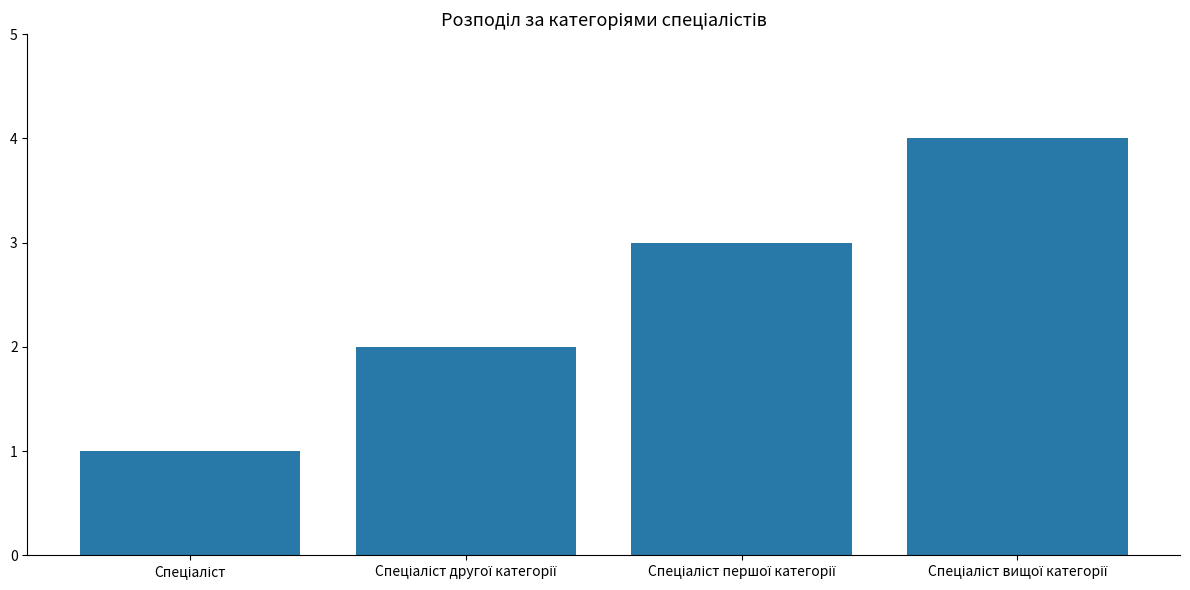

What is the greatest value displayed?

4